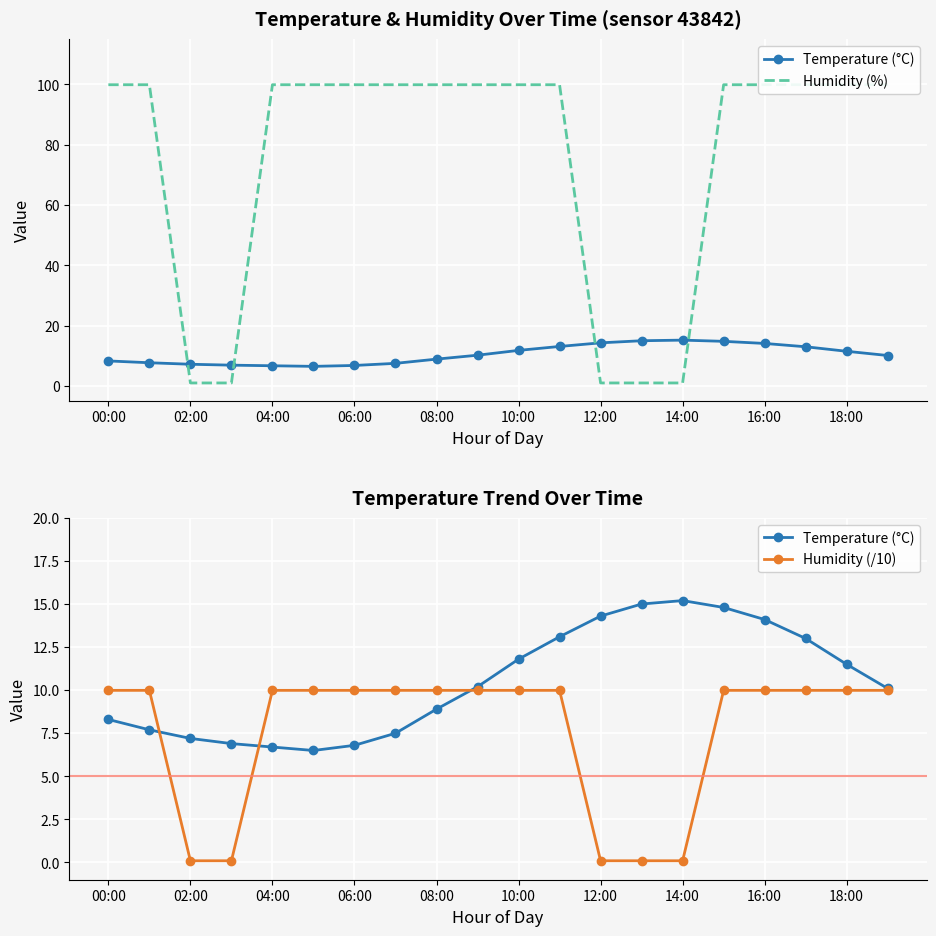

What position from the left is 18:00?

19